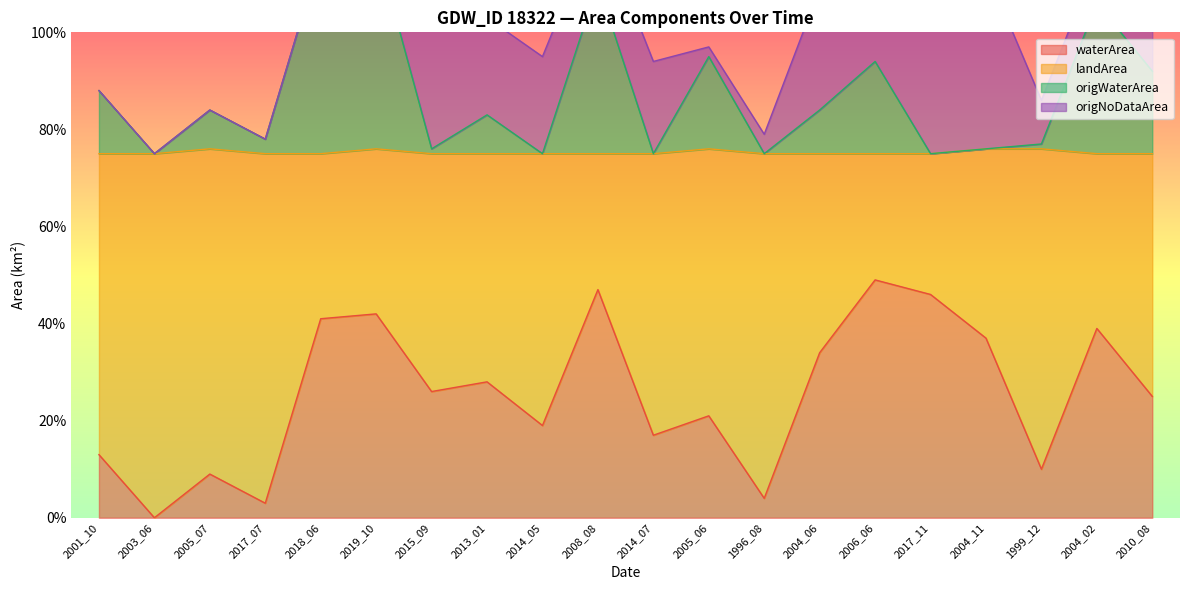

The waterArea series shows 0.6 at 2004_06. True or false?

False